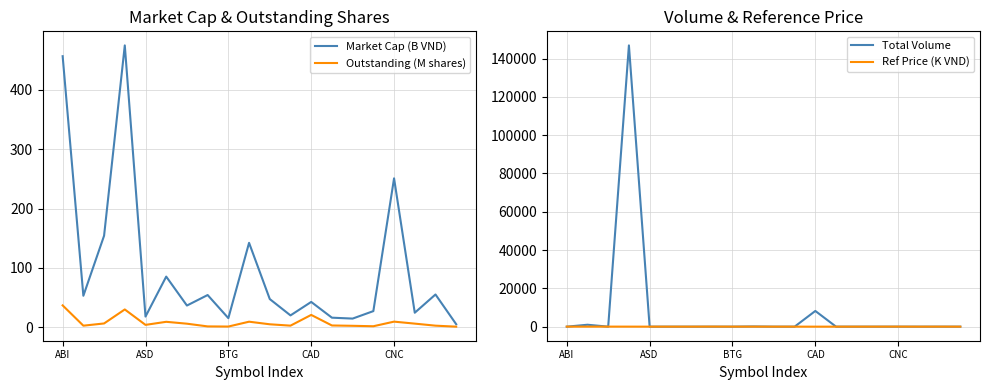

Where is Total Volume nearest to the value 73450?

CAD